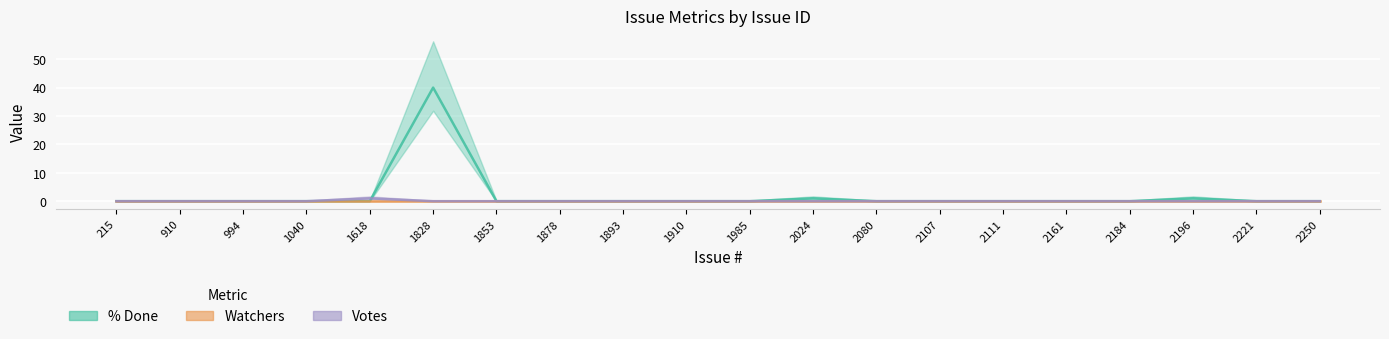

How many interior local peaks does the % Done series have?

3